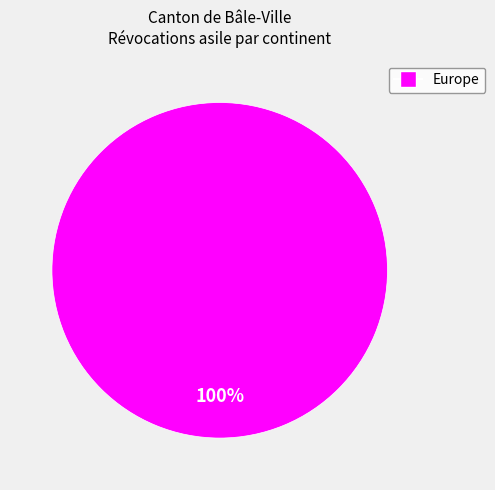

The Europe slice represents 86% of the pie. True or false?

False